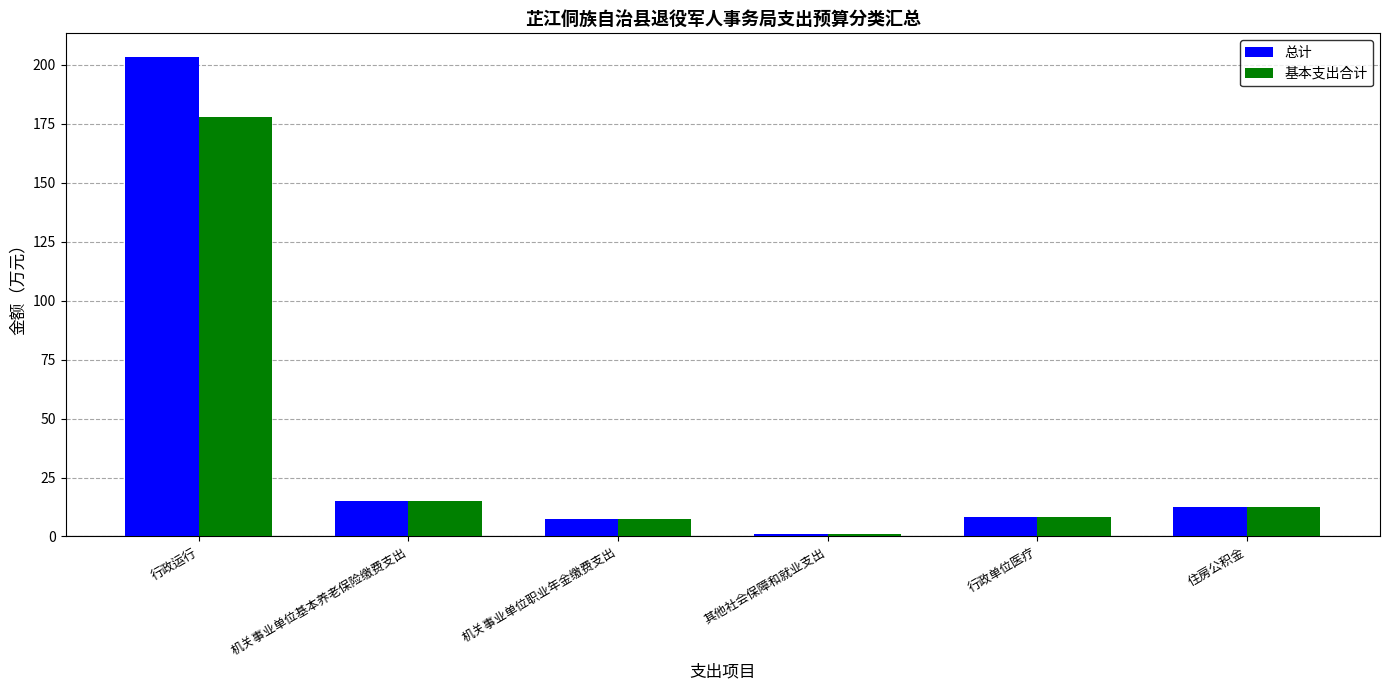

Where does the 基本支出合计 series first go above 12?

行政运行